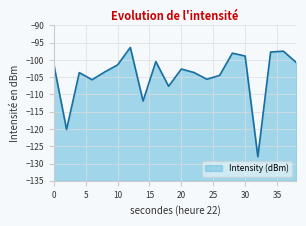

Reading left to right, transcribe all the data shown in this chart.

0=-101.3	2=-120.1	4=-103.7	6=-105.7	8=-103.5	10=-101.4	12=-96.4	14=-111.9	16=-100.5	18=-107.6	20=-102.6	22=-103.6	24=-105.6	26=-104.5	28=-98.0	30=-98.8	32=-128.0	34=-97.7	36=-97.5	38=-100.7